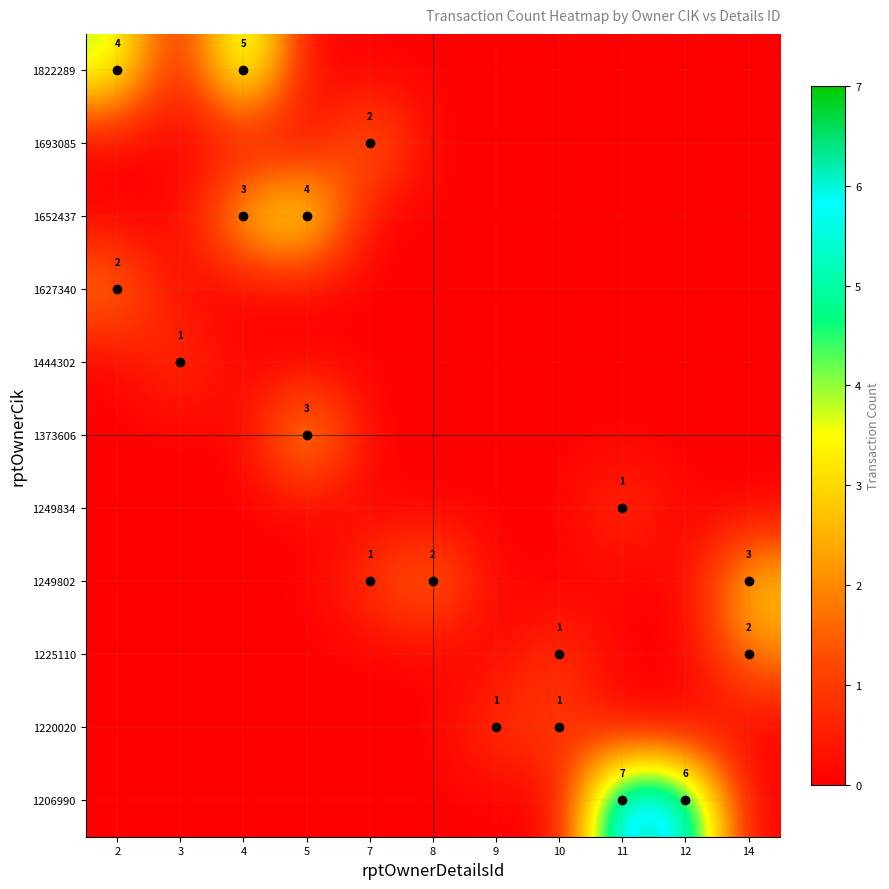

The 1627340 series shows 2 at 2. True or false?

True